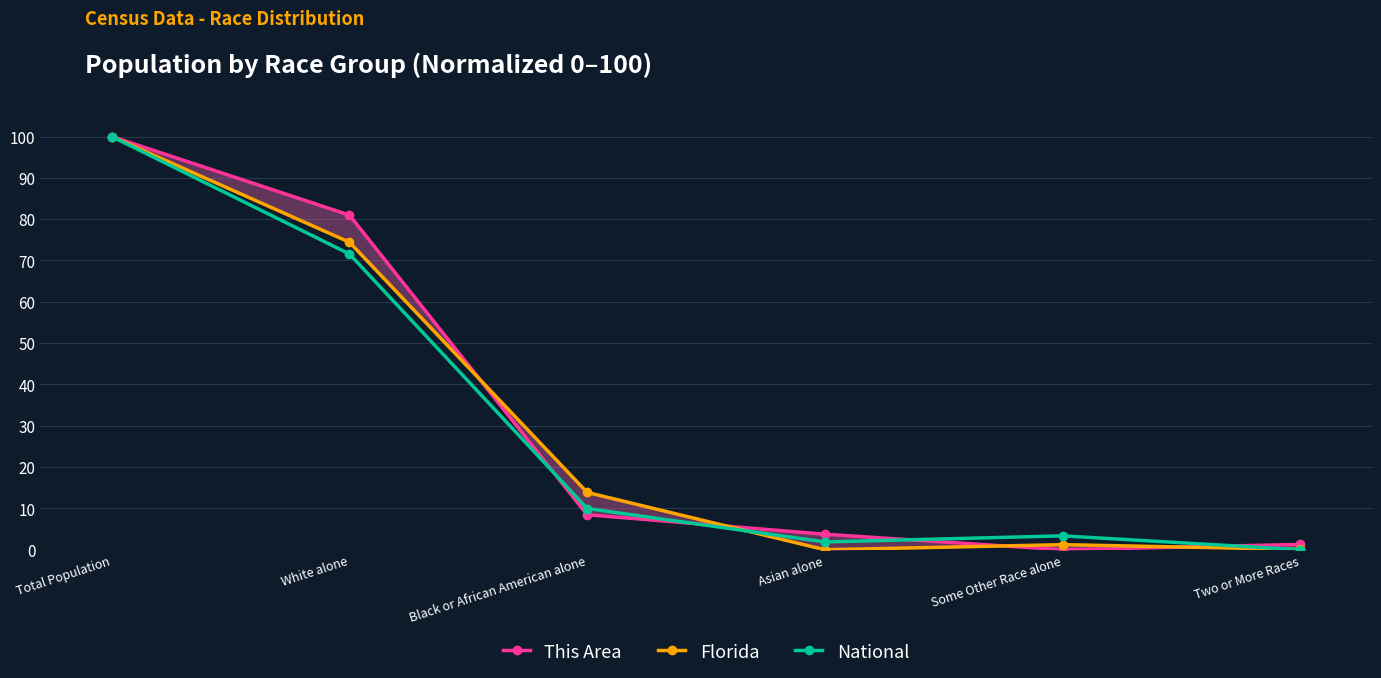

Reading left to right, transcribe all the data shown in this chart.

This Area: Total Population=100.0	White alone=81.0	Black or African American alone=8.5	Asian alone=3.8	Some Other Race alone=0.0	Two or More Races=1.3
Florida: Total Population=100.0	White alone=74.4	Black or African American alone=13.9	Asian alone=0.0	Some Other Race alone=1.2	Two or More Races=0.1
National: Total Population=100.0	White alone=71.6	Black or African American alone=10.0	Asian alone=1.9	Some Other Race alone=3.4	Two or More Races=0.0